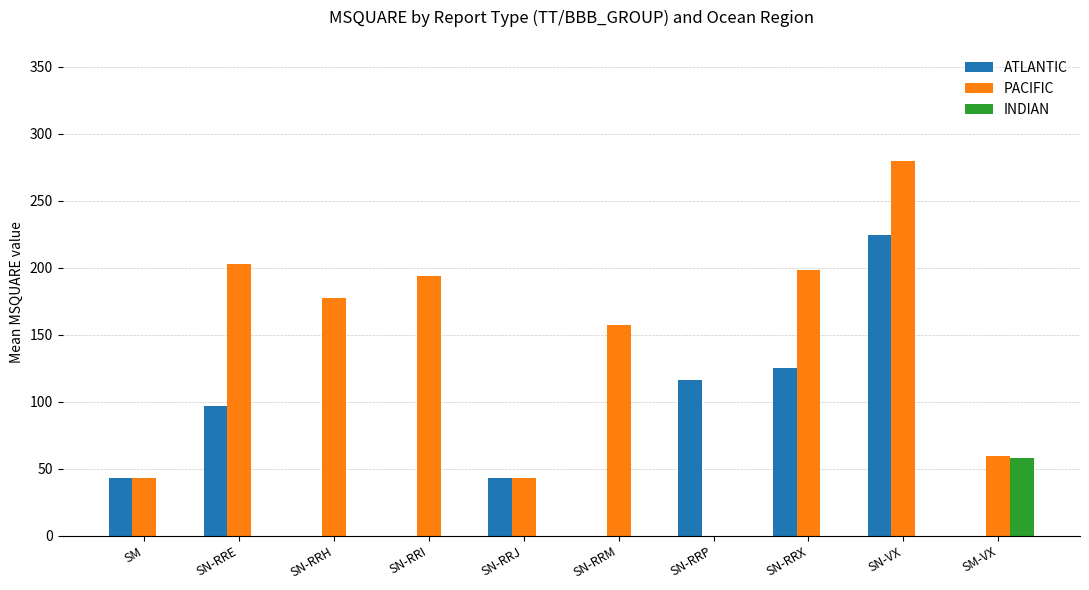

Which series changed the most between SN-VX and SM-VX?

ATLANTIC